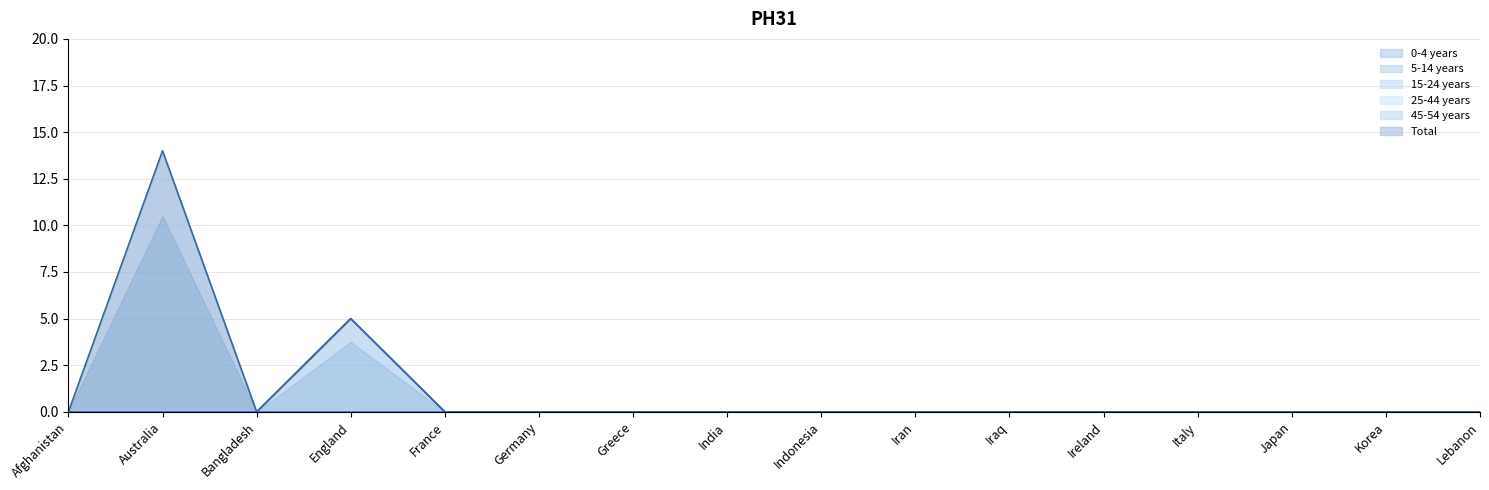

Which series has the largest total across all categories?

Total